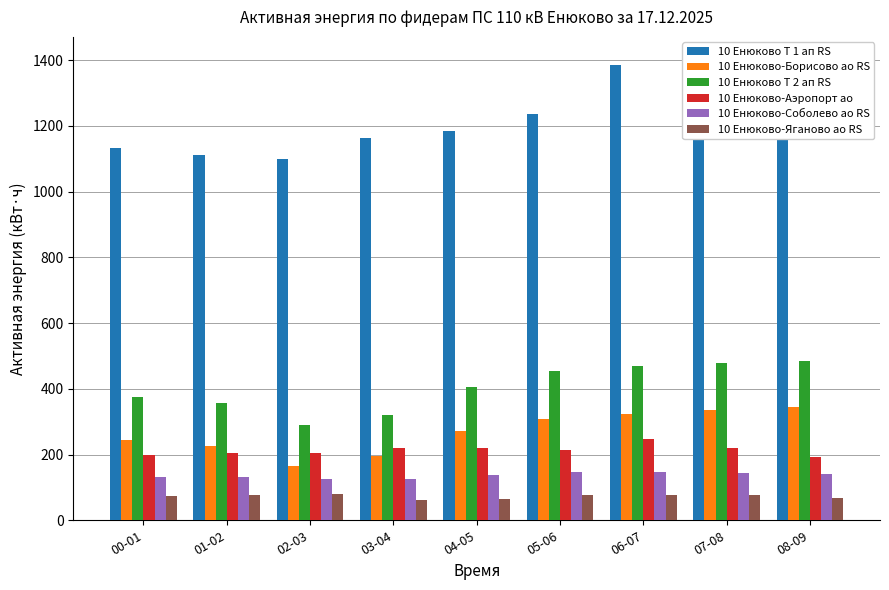

How many series are shown in this chart?

6